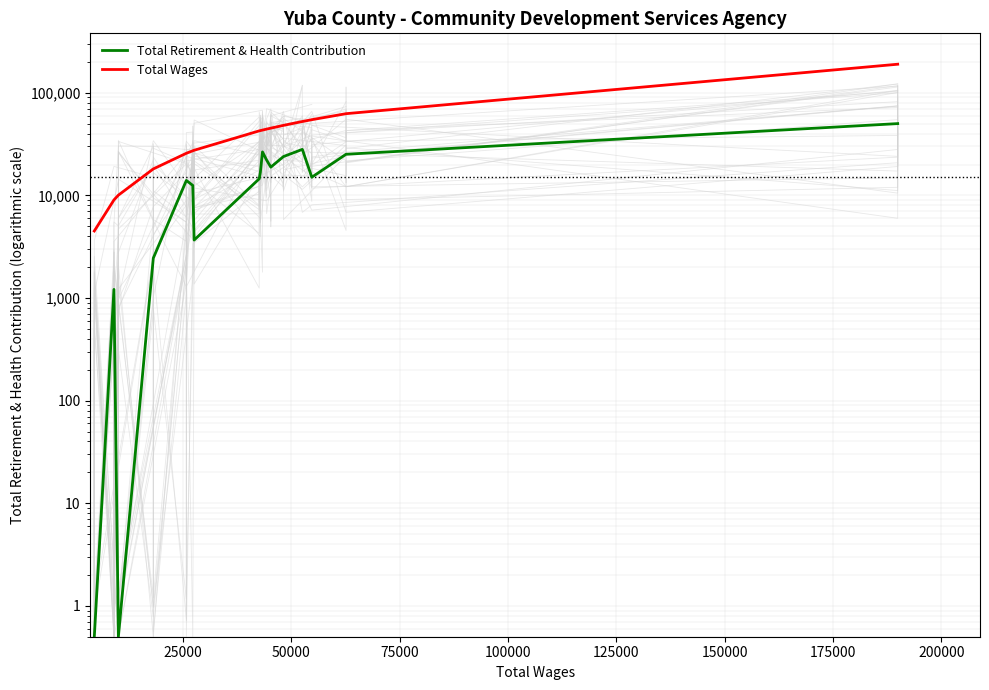

What are all the series names shown in the legend?

Total Retirement & Health Contribution, Total Wages